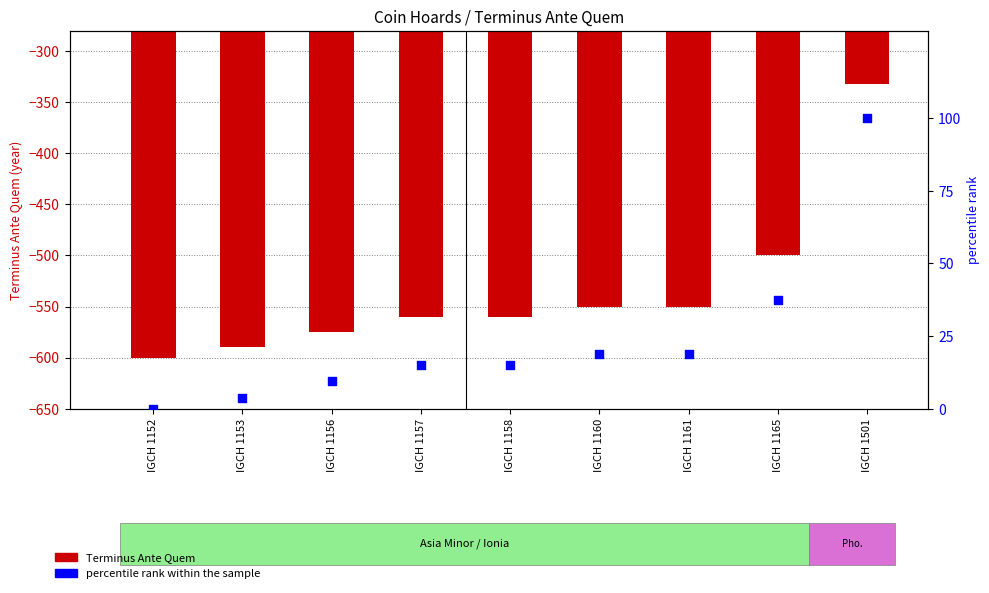

Which series has the largest total across all categories?

percentile rank within the sample